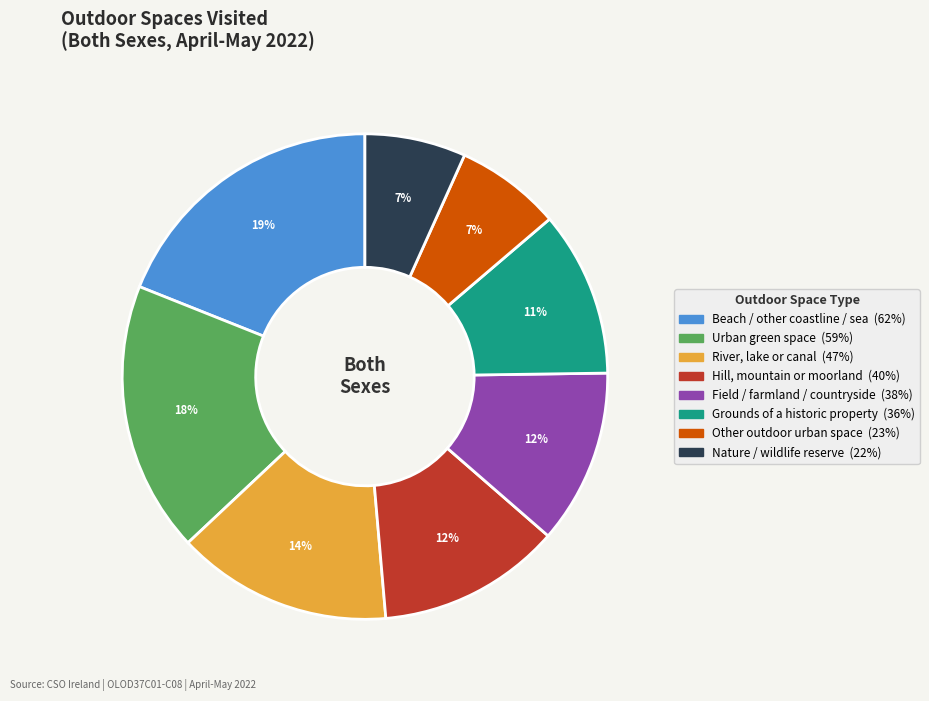

Does any single category account for the majority?

No